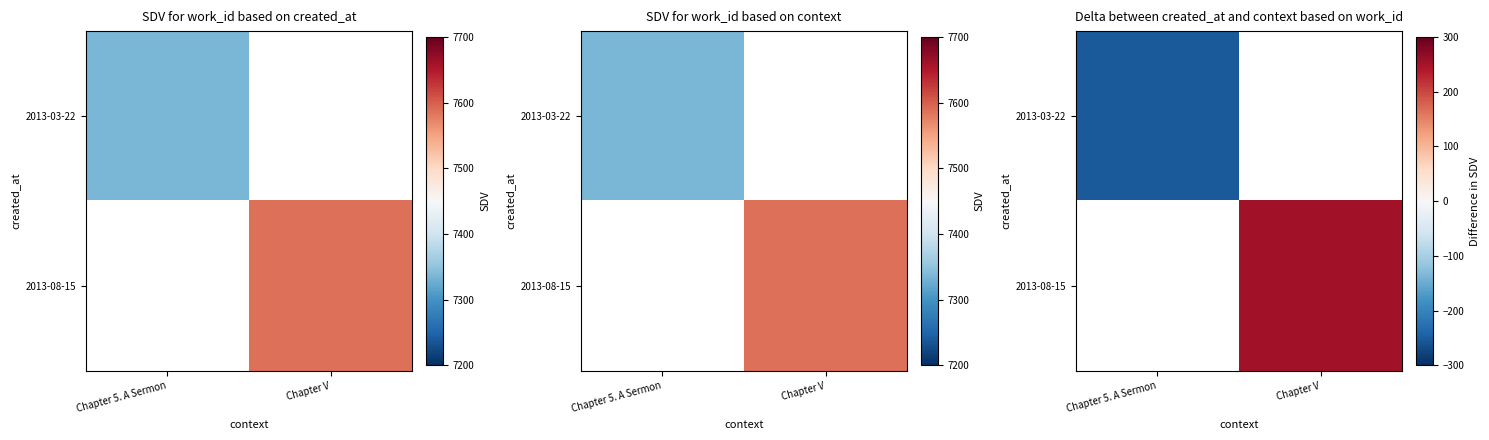

The value of 2013-03-22 at Chapter 5. A Sermon is -54.0. True or false?

False